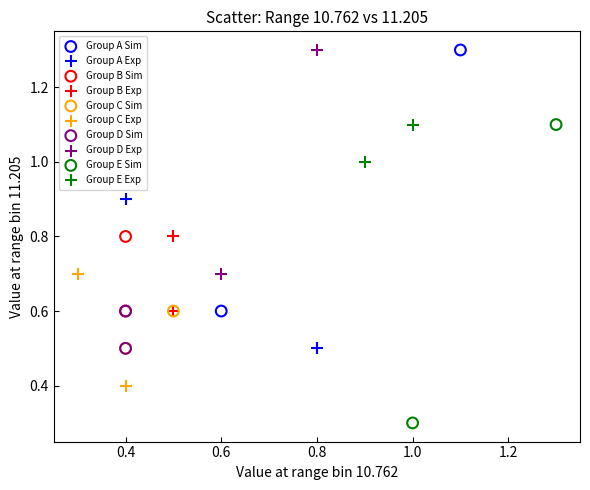

Which series has the largest Y range (max minus min)?

Group E Sim